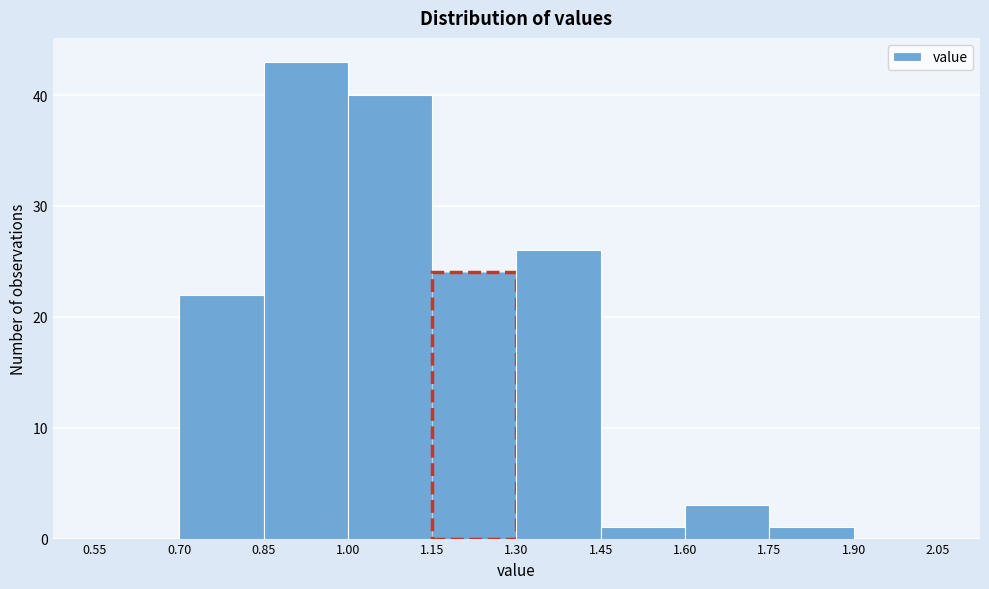

Reading left to right, list every bar in this chart as the range it spans on the x-axis followed by its height. The values are not printed on the chart, so give them approximately, as read against the axis.

0.55 to 0.70: 0
0.70 to 0.85: 22
0.85 to 1.00: 43
1.00 to 1.15: 40
1.15 to 1.30: 24
1.30 to 1.45: 26
1.45 to 1.60: 1
1.60 to 1.75: 3
1.75 to 1.90: 1
1.90 to 2.05: 0